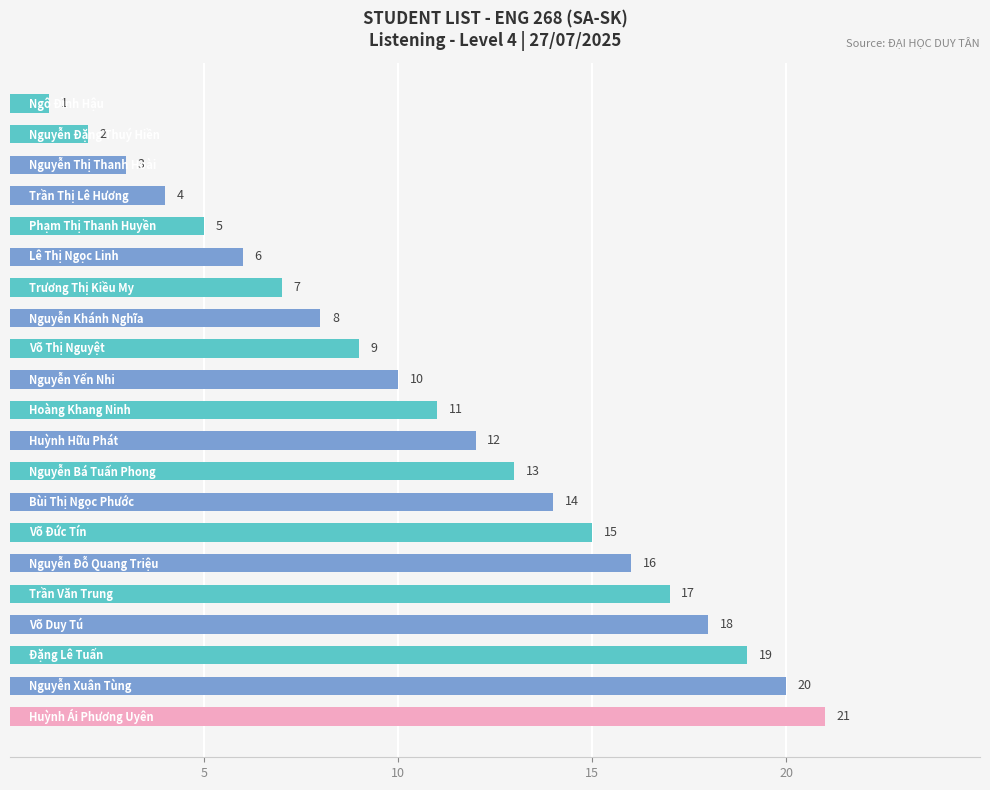

What is the average value?

11